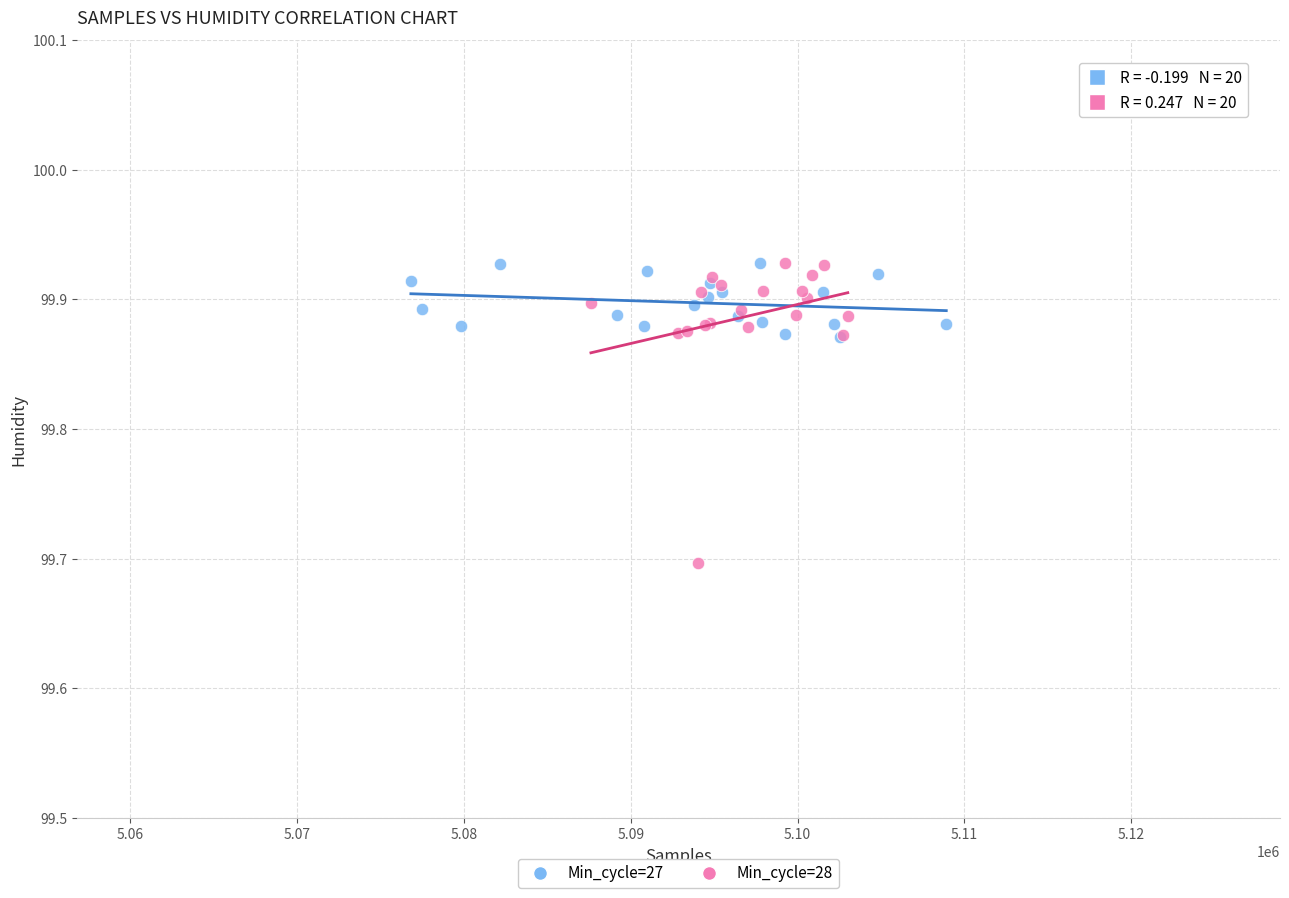

Which series has the largest Y range (max minus min)?

Min_cycle=28